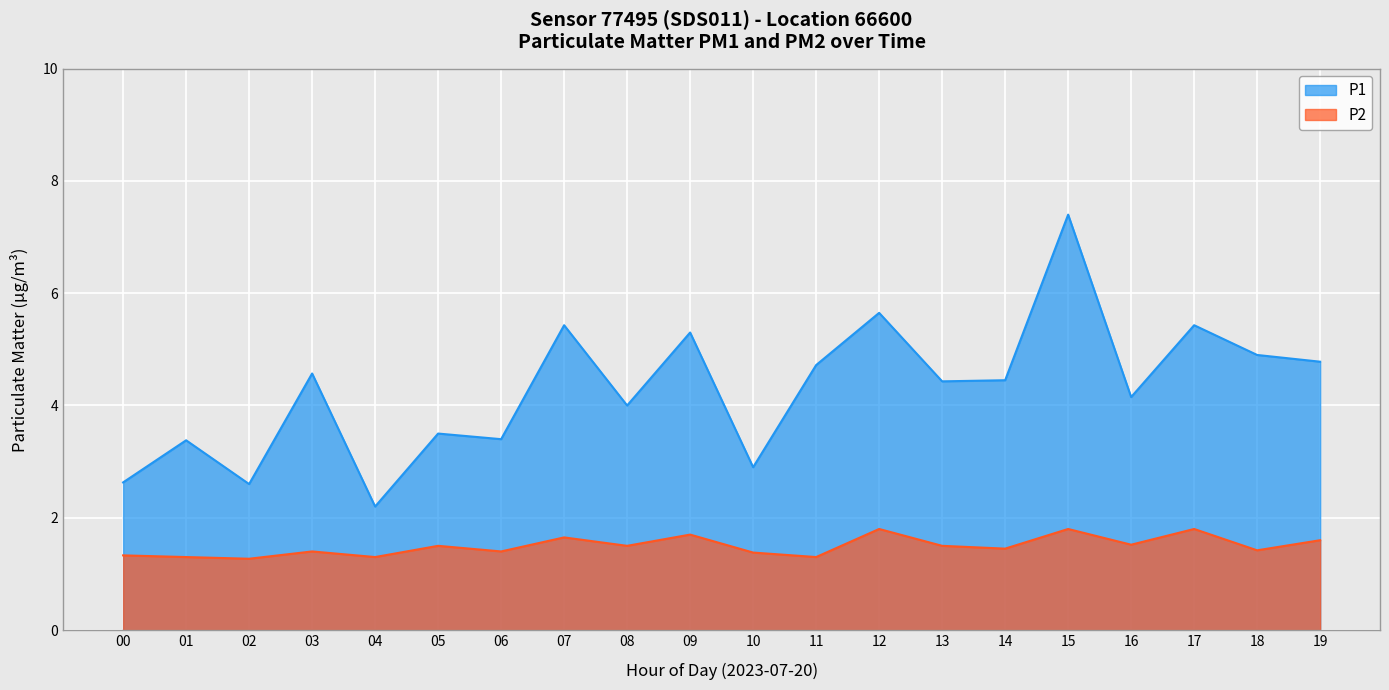

How many distinct data groups are displayed?

2